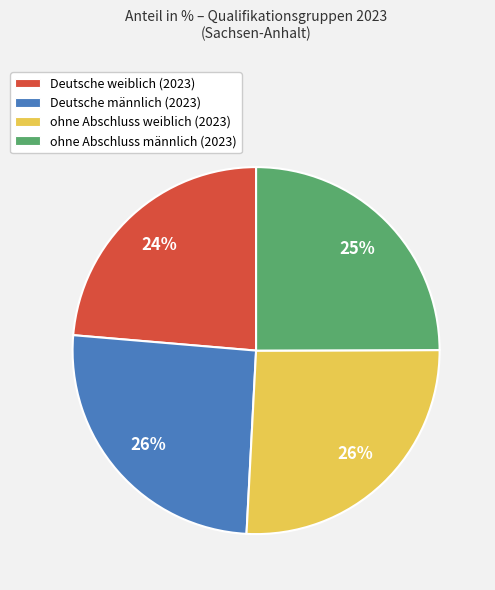

Is the sum of ohne Abschluss weiblich (2023) and ohne Abschluss männlich (2023) greater than half?

Yes